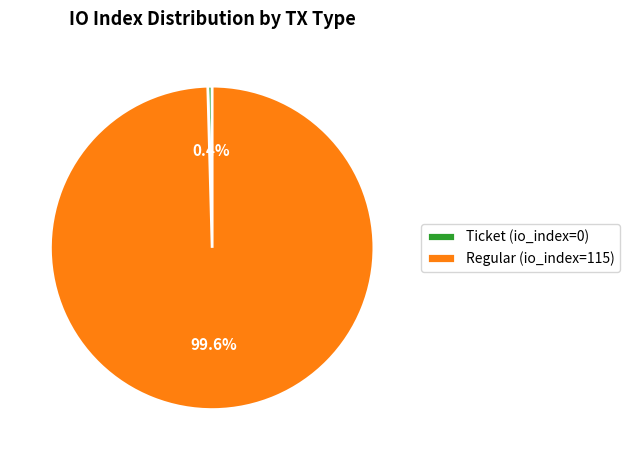

What is the smallest slice in the pie chart?

Ticket (io_index=0)